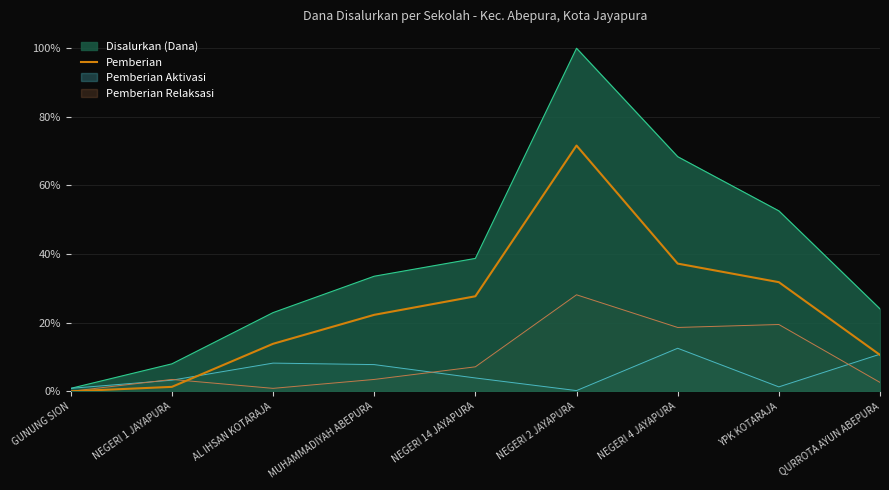

Which label corresponds to the smallest value in the chart?

GUNUNG SION